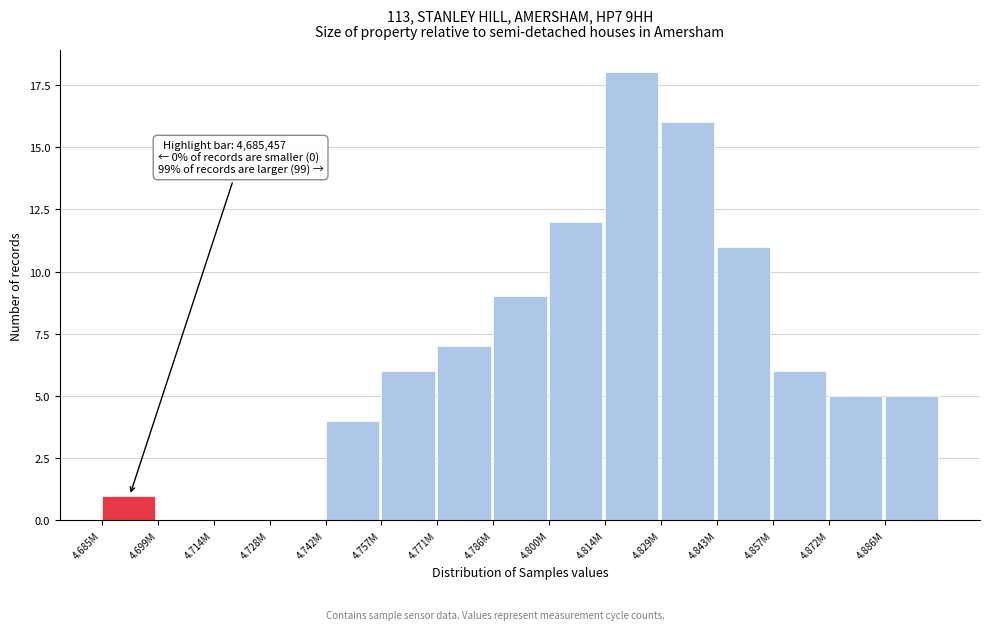

Reading left to right, transcribe all the data shown in this chart.

4.685M=1	4.699M=0	4.714M=0	4.728M=0	4.742M=4	4.757M=6	4.771M=7	4.786M=9	4.800M=12	4.814M=18	4.829M=16	4.843M=11	4.857M=6	4.872M=5	4.886M=5